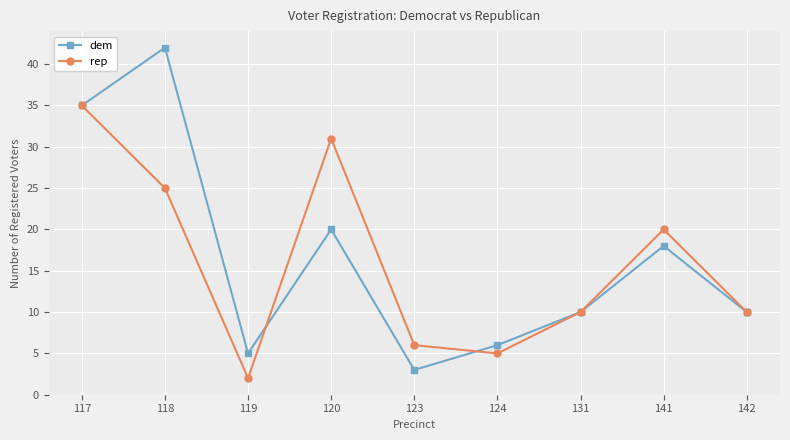

True or false: rep has a value of 25 at 118.

True